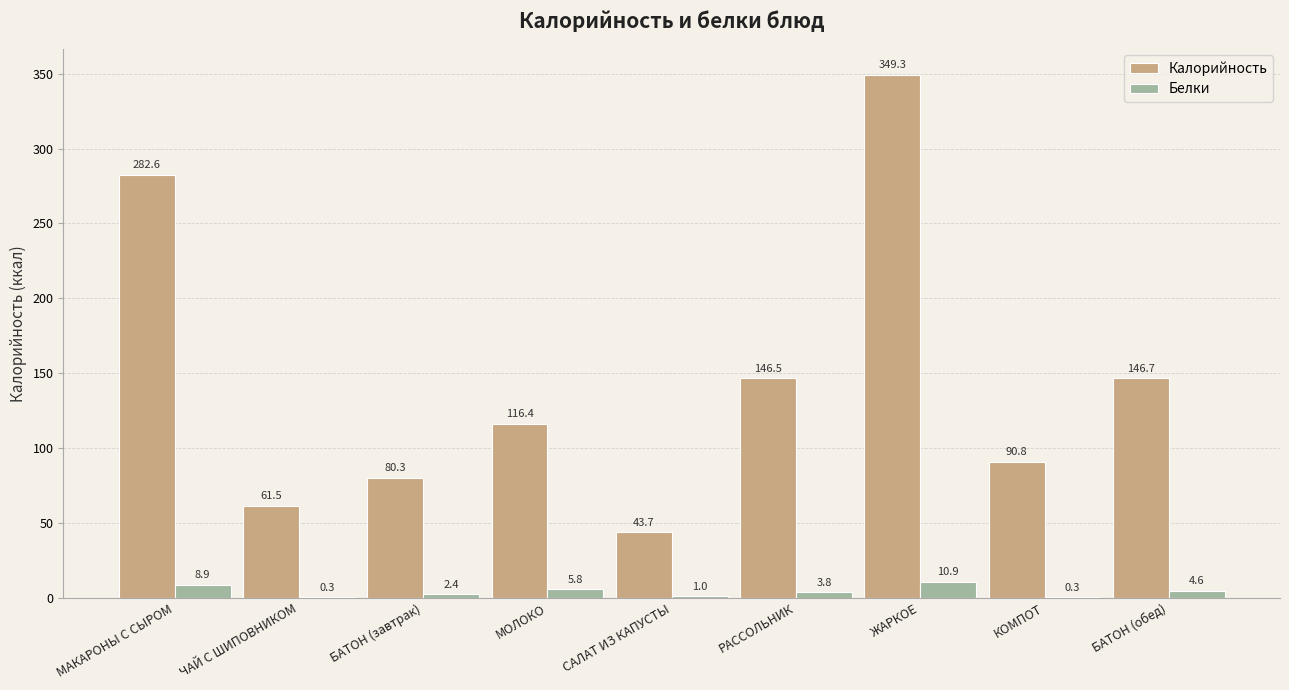

What is the sum of all Калорийность values?

1317.8